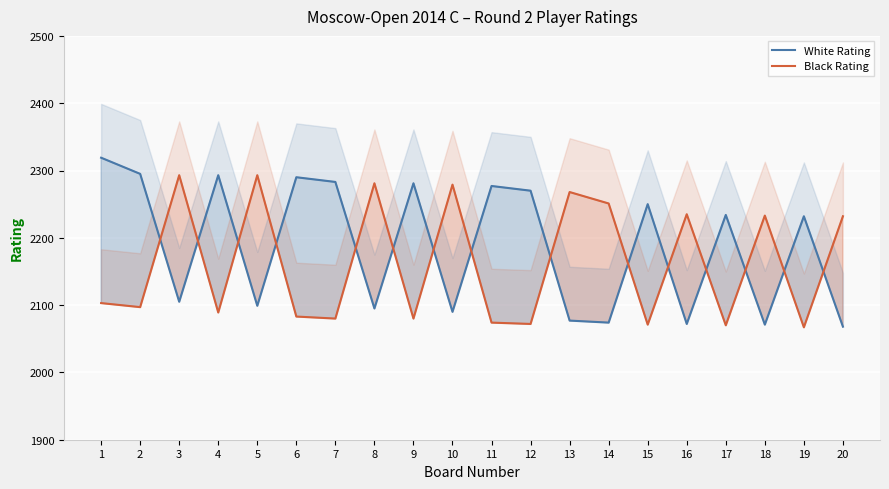

What value does the Black Rating series have at 4?

2089